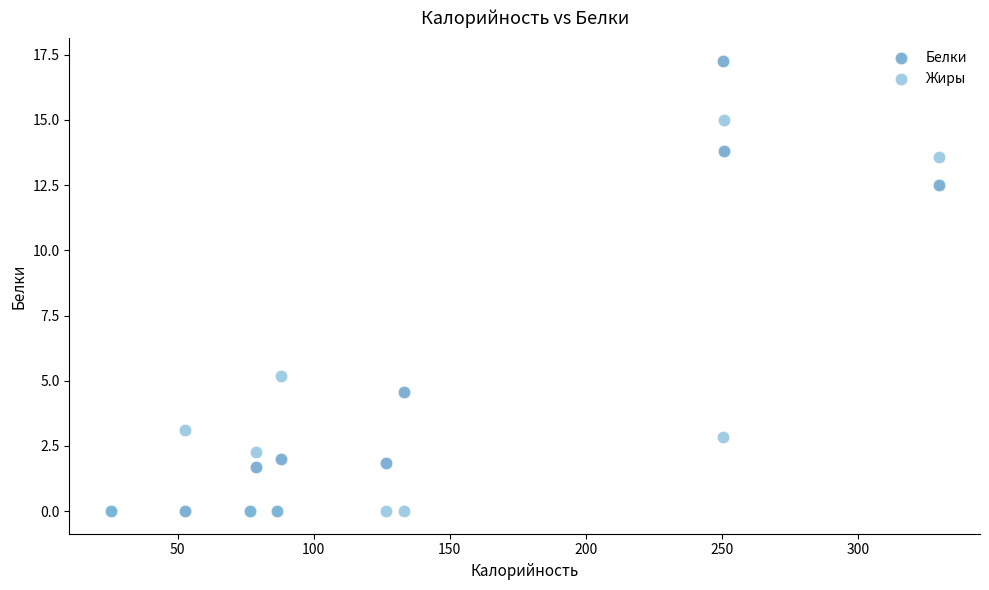

In the Жиры series, what Y value is closest to 7?

5.2